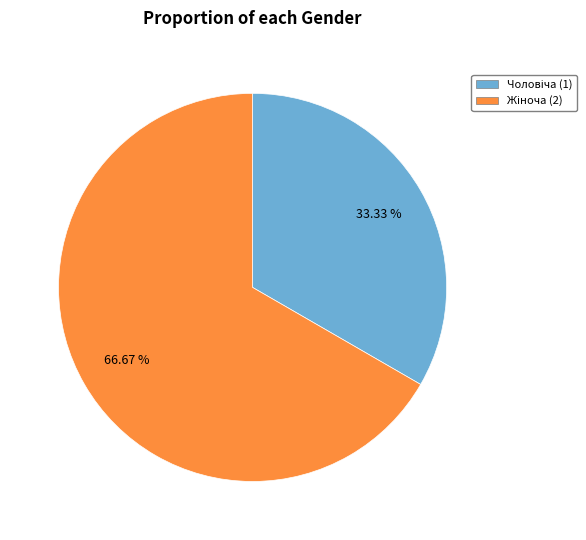

Is there a majority slice in this chart?

Yes